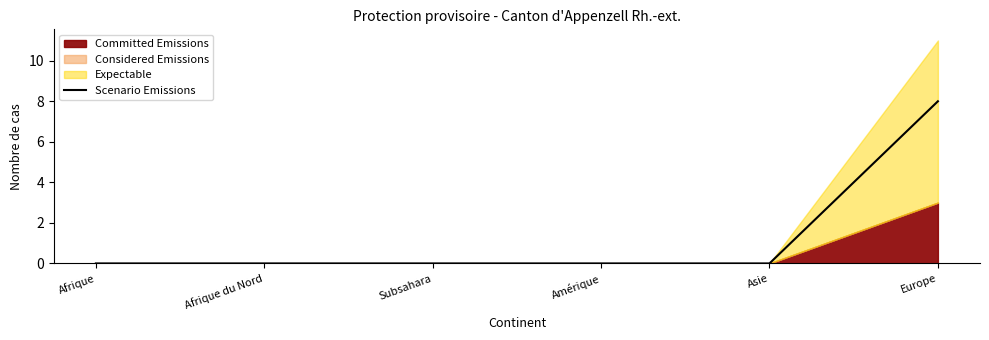

How many lines are shown in the chart?

1